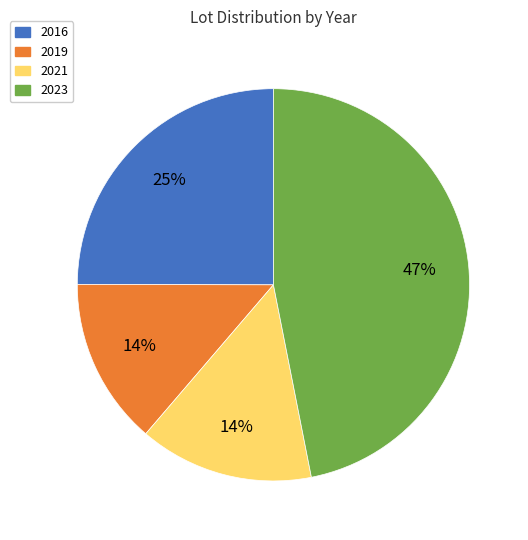

What is the ratio of the value at 2016 to the value at 2023?

0.5